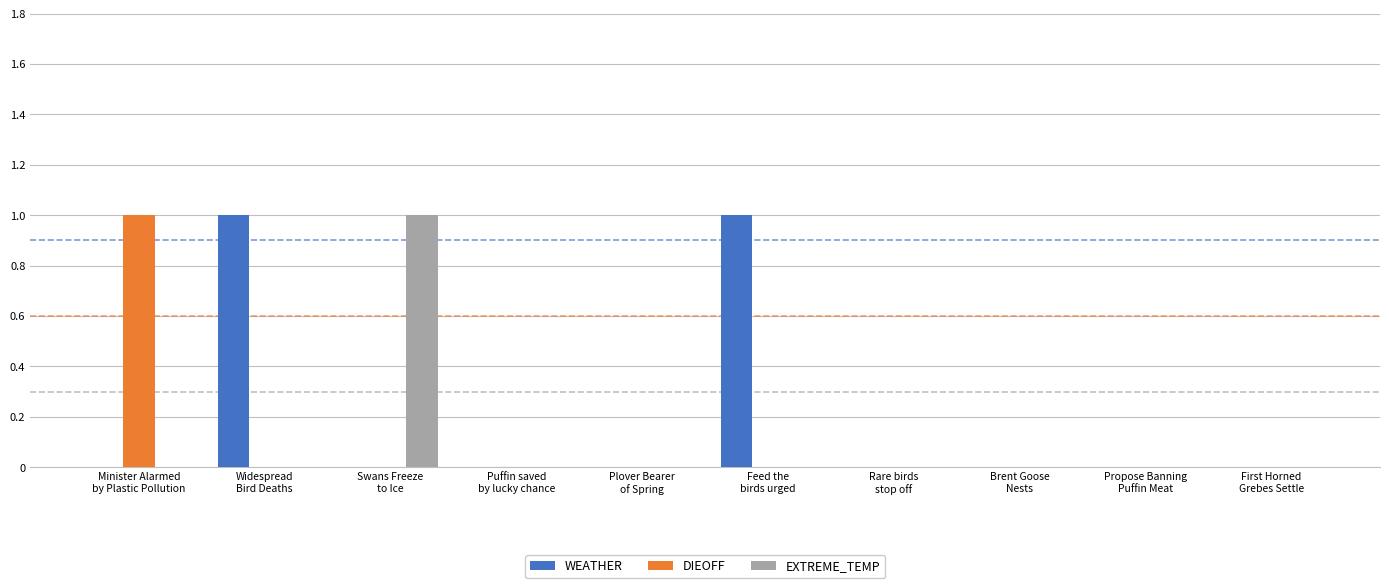

Which series has the largest total across all categories?

WEATHER